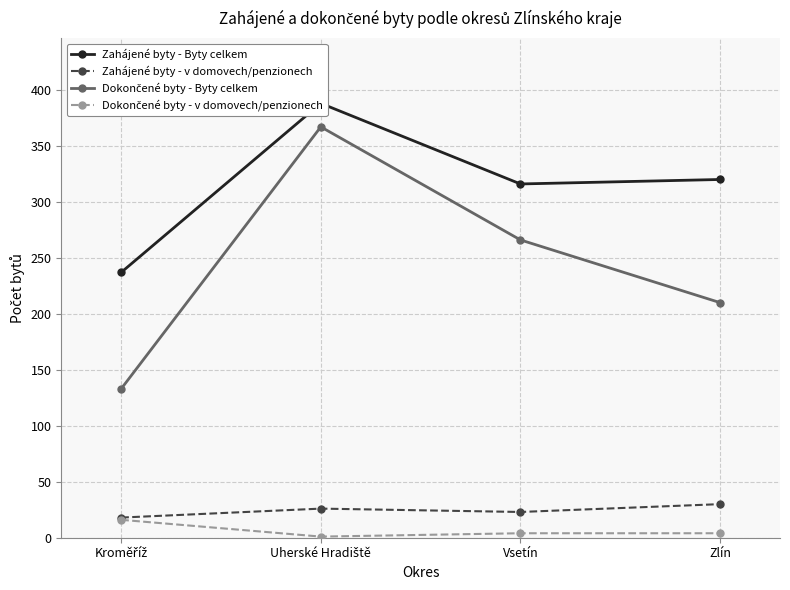

What is the label of the 3rd point from the left?

Vsetín